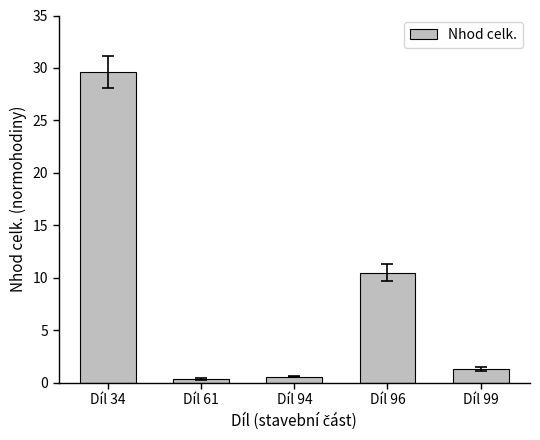

What is the value of the 2nd bar from the left?

0.3